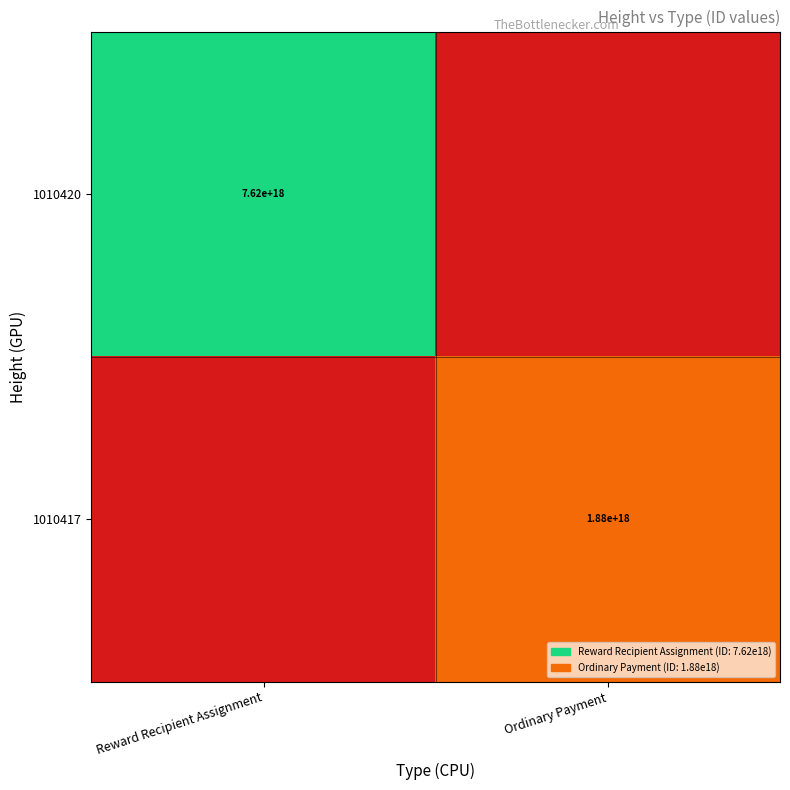

What is the maximum value shown in the chart?

7624334194893986816